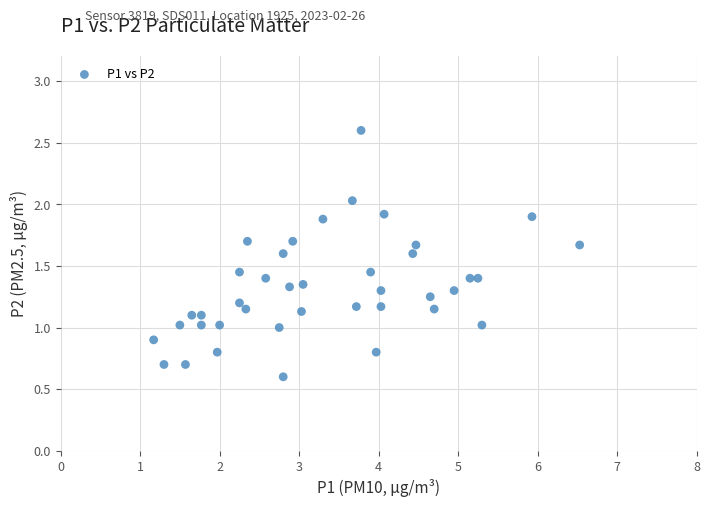

What is the range of Y values (max minus min)?

2.0